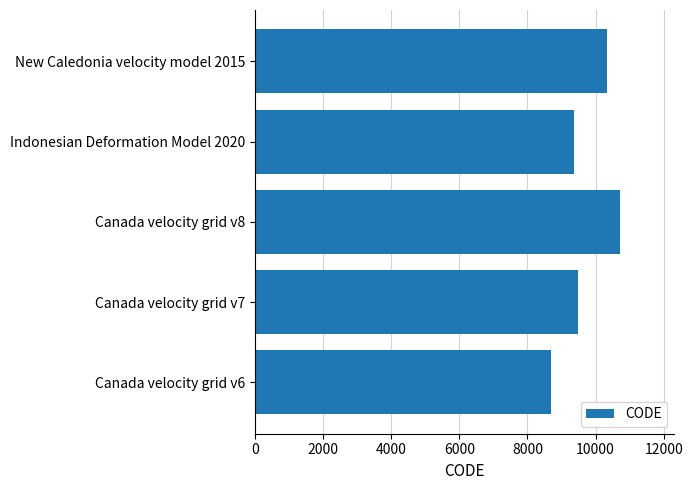

Between Canada velocity grid v7 and Canada velocity grid v6, which is larger?

Canada velocity grid v7